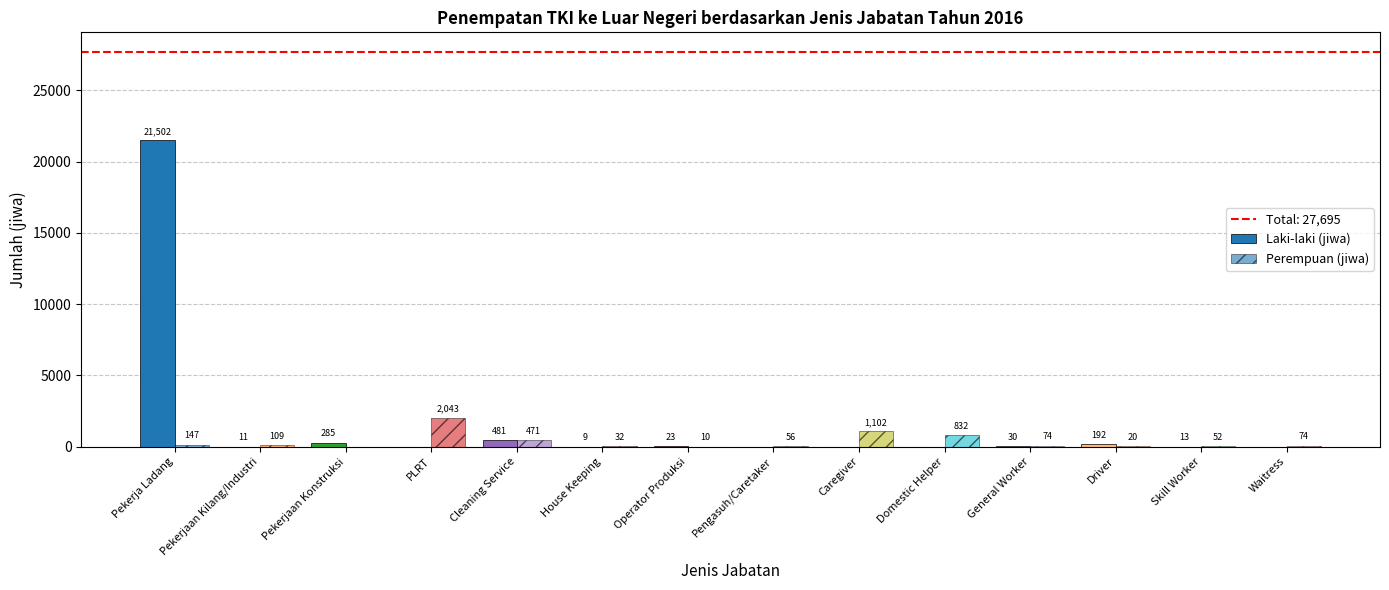

Which series changed the most between Pekerjaan Konstruksi and Operator Produksi?

Laki-laki (jiwa)